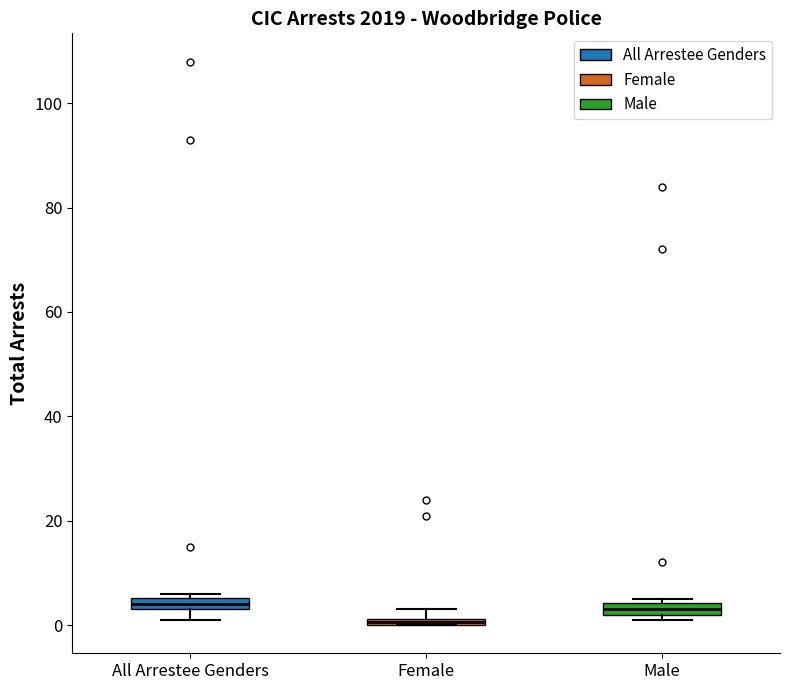

Where is the lower edge of the box for Female on the y-axis? The values are not printed on the chart, so give them approximately, as read against the axis.

0